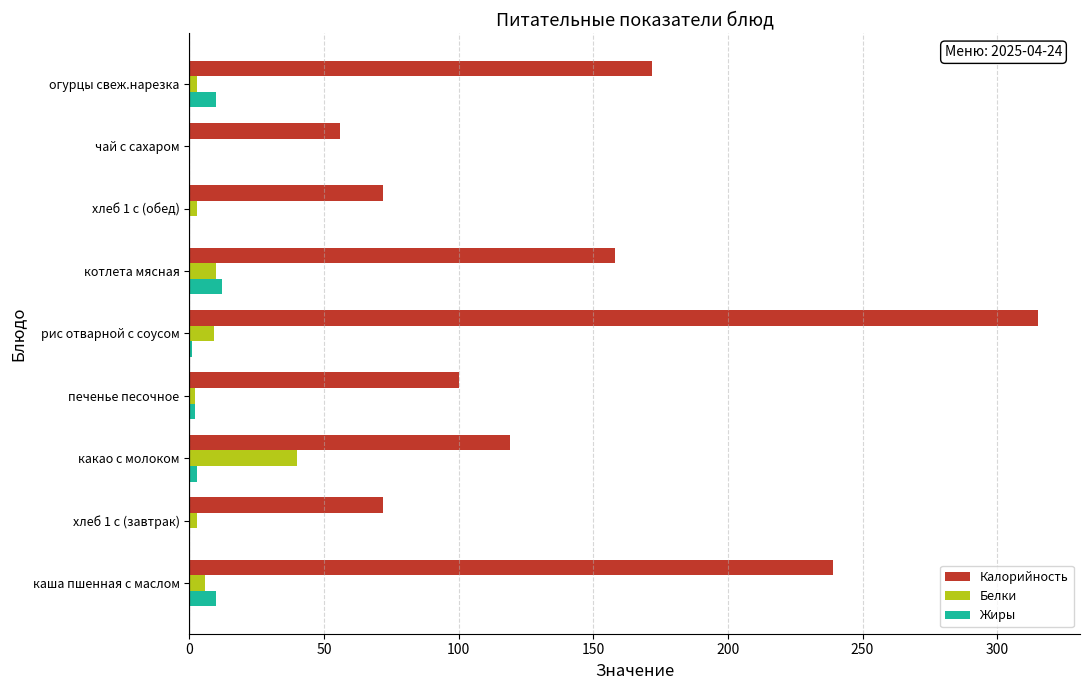

Which series has the largest total across all categories?

Калорийность